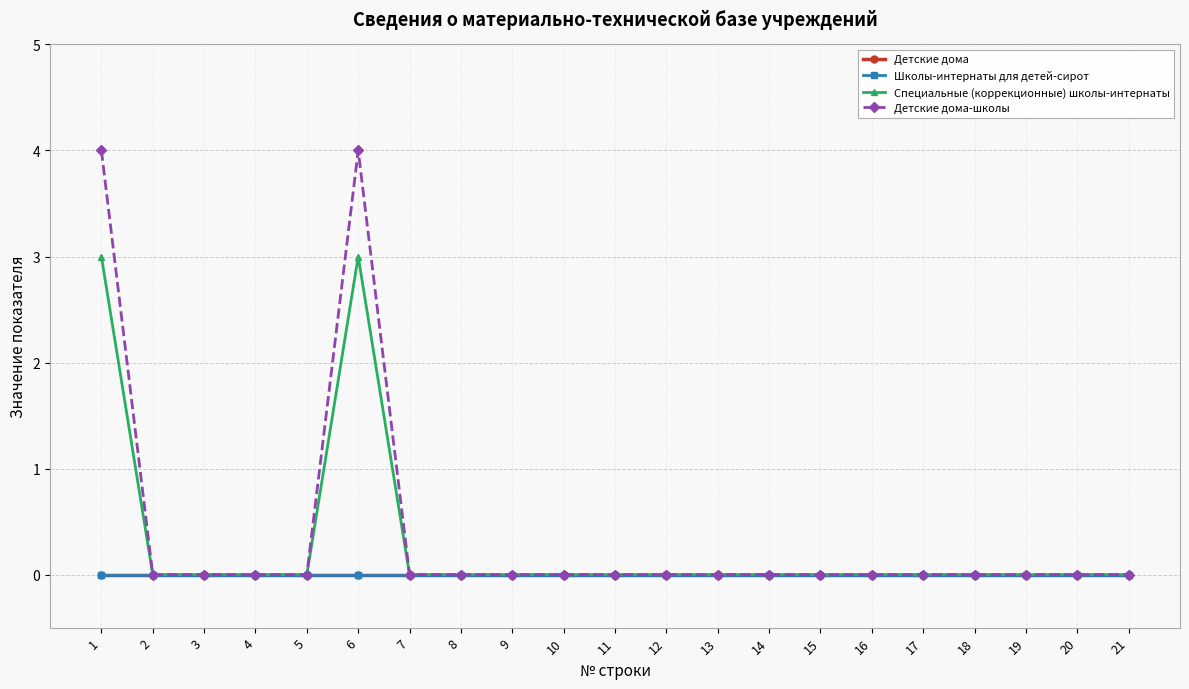

Which series has the largest total across all categories?

Детские дома-школы